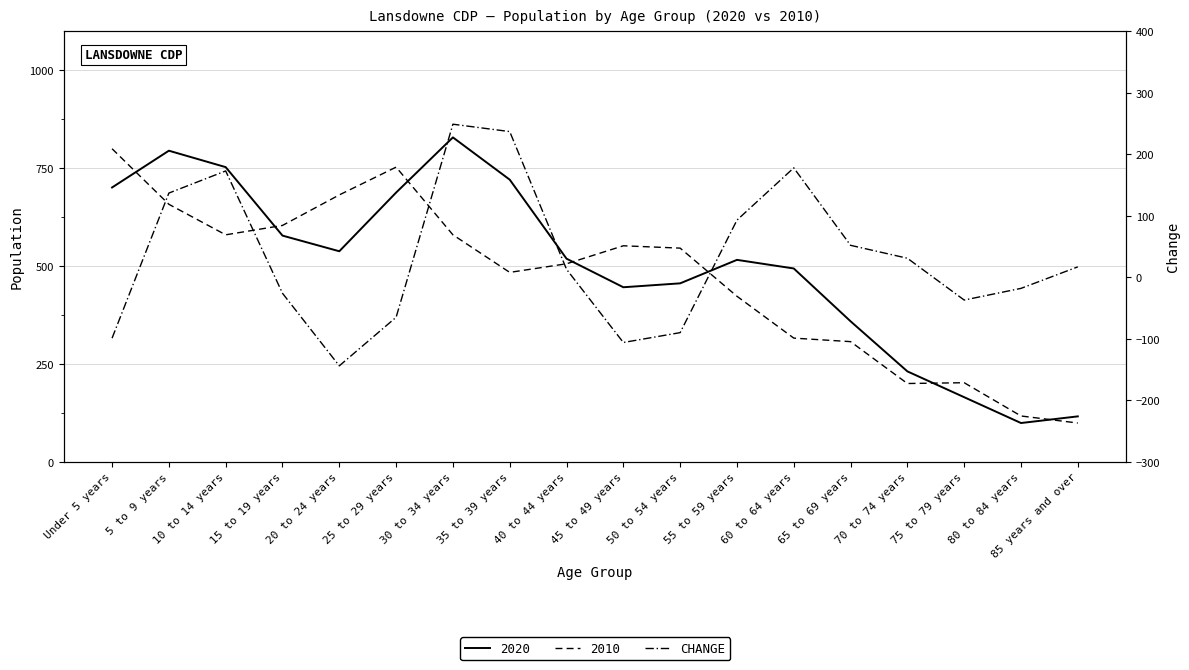

The chart shows a value of -29 at Under 5 years. True or false?

False